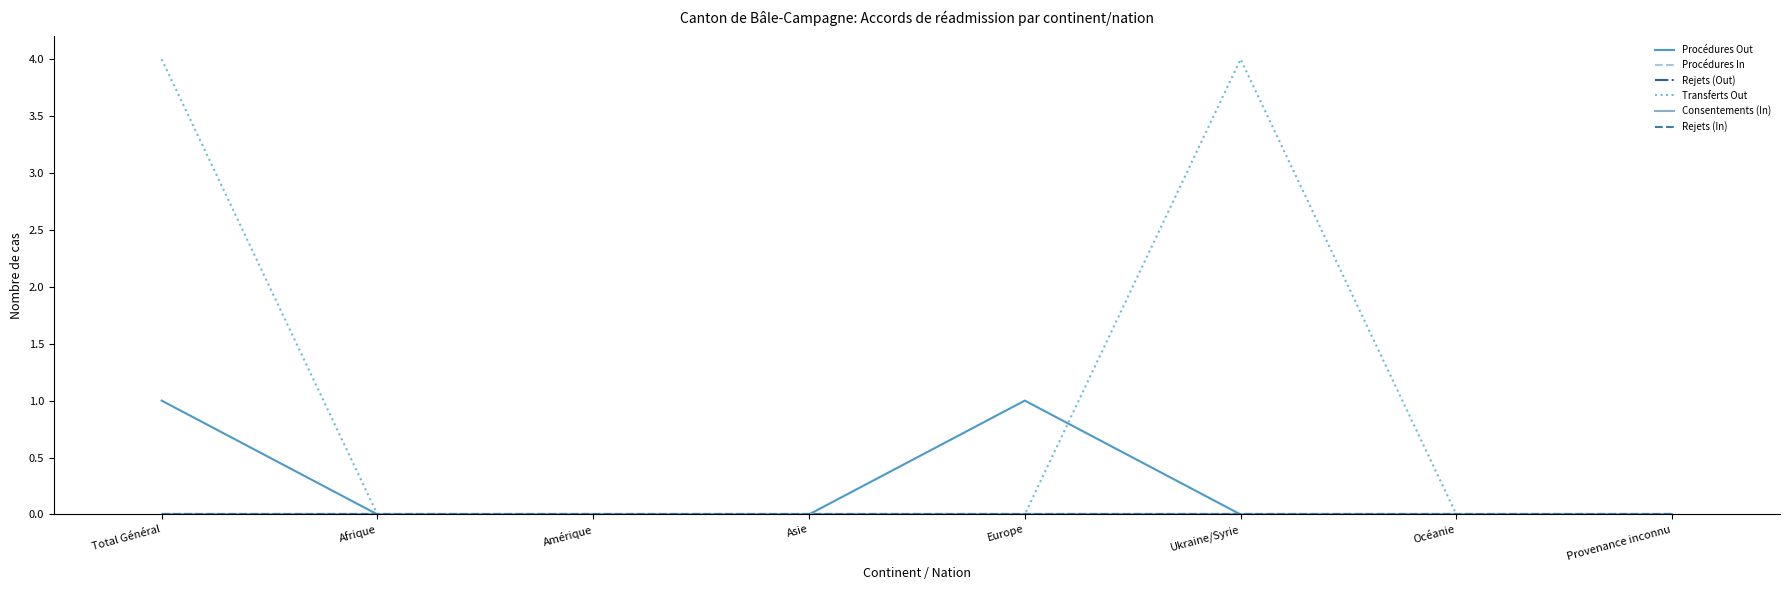

True or false: Consentements (In) and Transferts Out cross at least once.

False